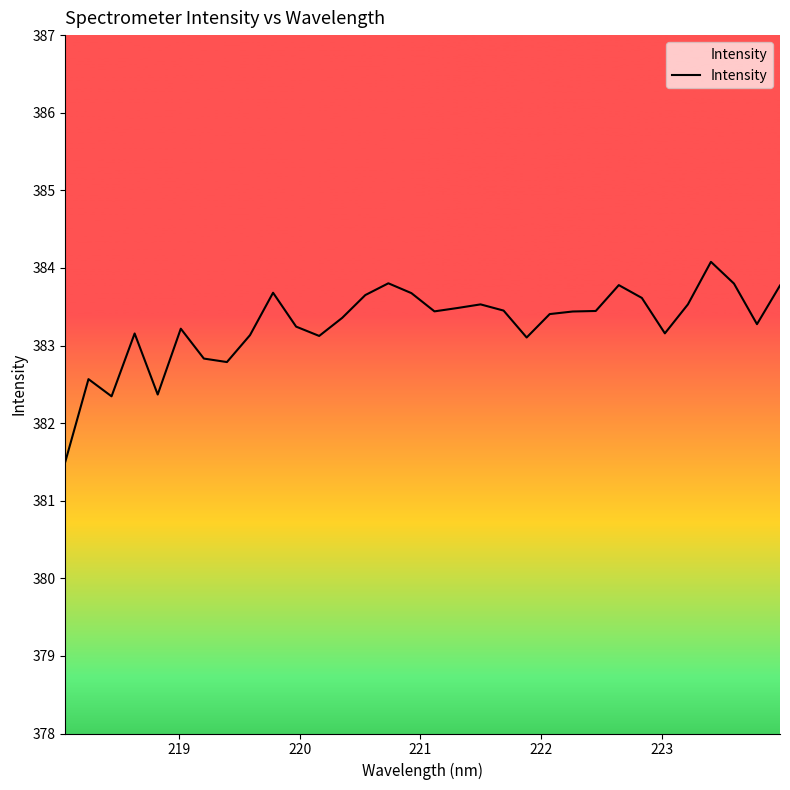

How many data points are less than 383?

6